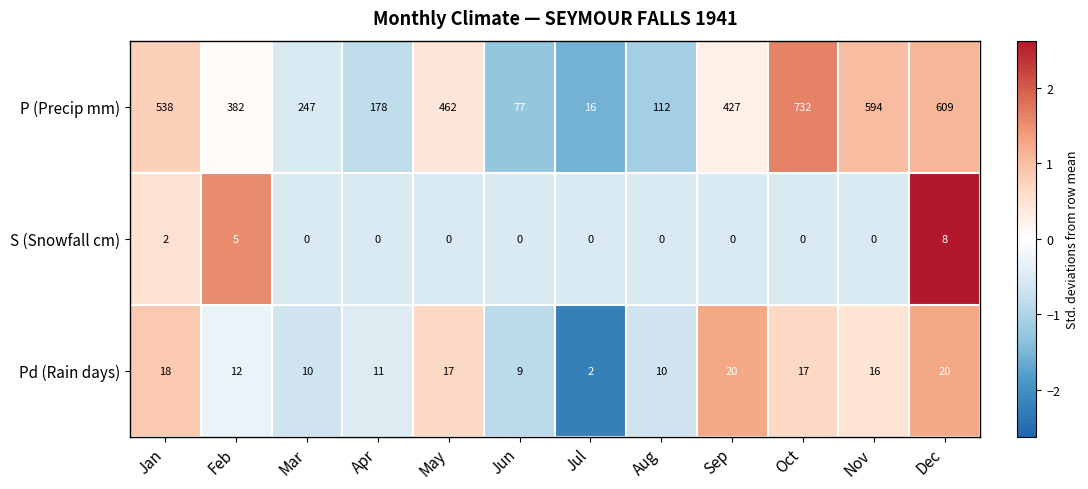

List the series in order of their peak value, lowest first.

S (Snowfall cm), Pd (Rain days), P (Precip mm)